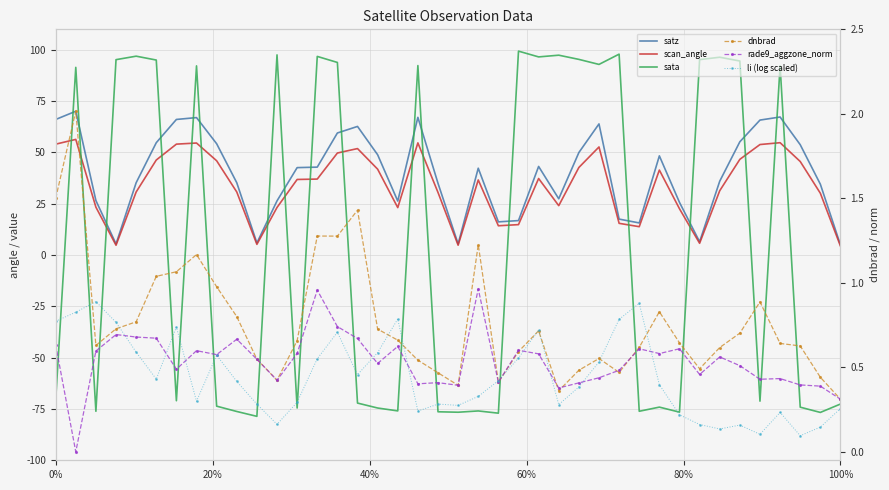

Which series has the widest spread of values?

sata